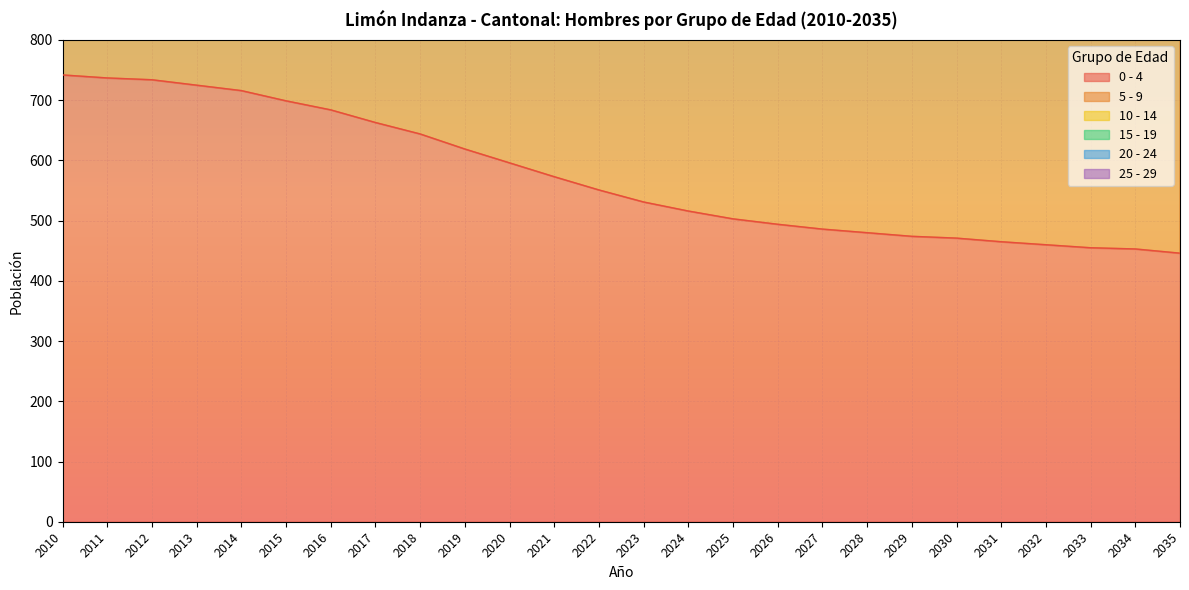

What is the sum of all 5 - 9 values?

73472